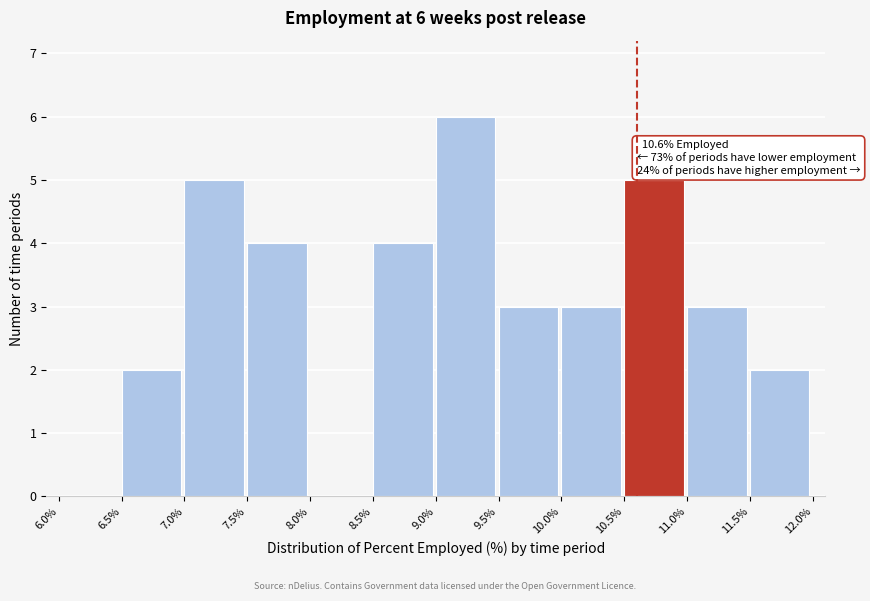

Which range on the x-axis has the tallest bar?

9.0% to 9.5%